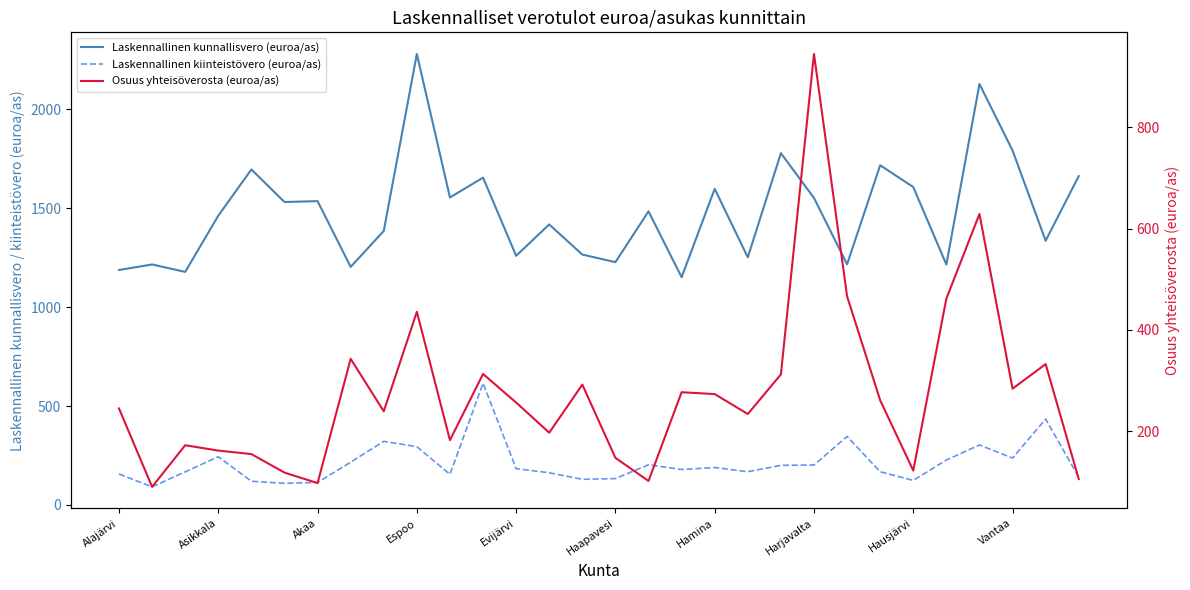

True or false: Laskennallinen kunnallisvero (euroa/as) and Laskennallinen kiinteistövero (euroa/as) cross at least once.

False